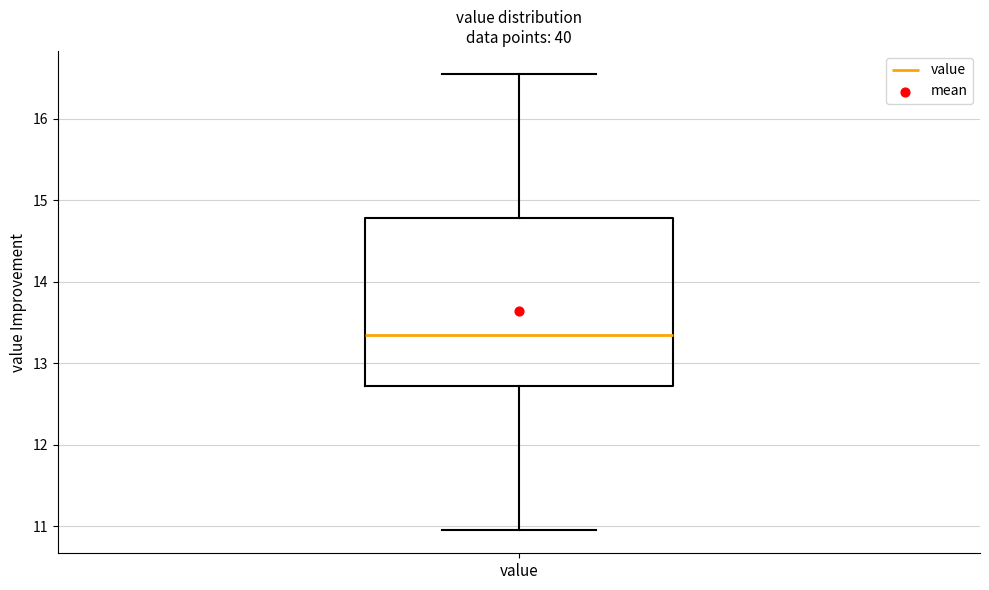

Transcribe this box plot: give where the median line is, the range the box spans, and where the two whiskers end, as read against the y-axis. The values are not printed on the chart, so give them approximately, as read against the axis.

median 13.4, box 12.7 to 14.8, whiskers 11.0 to 16.6